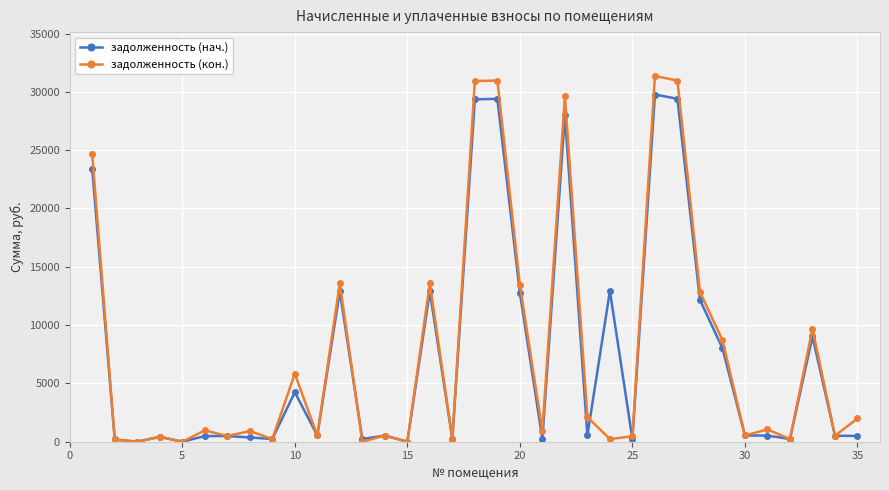

At how many categories does at least one series exceed 19851?

6